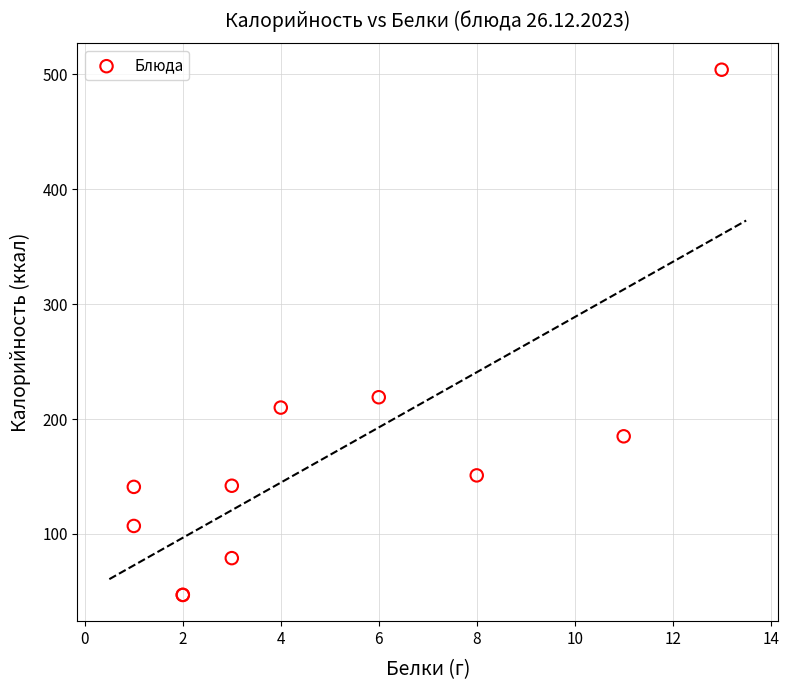

What Y value in the scatter plot is closest to 275?

219